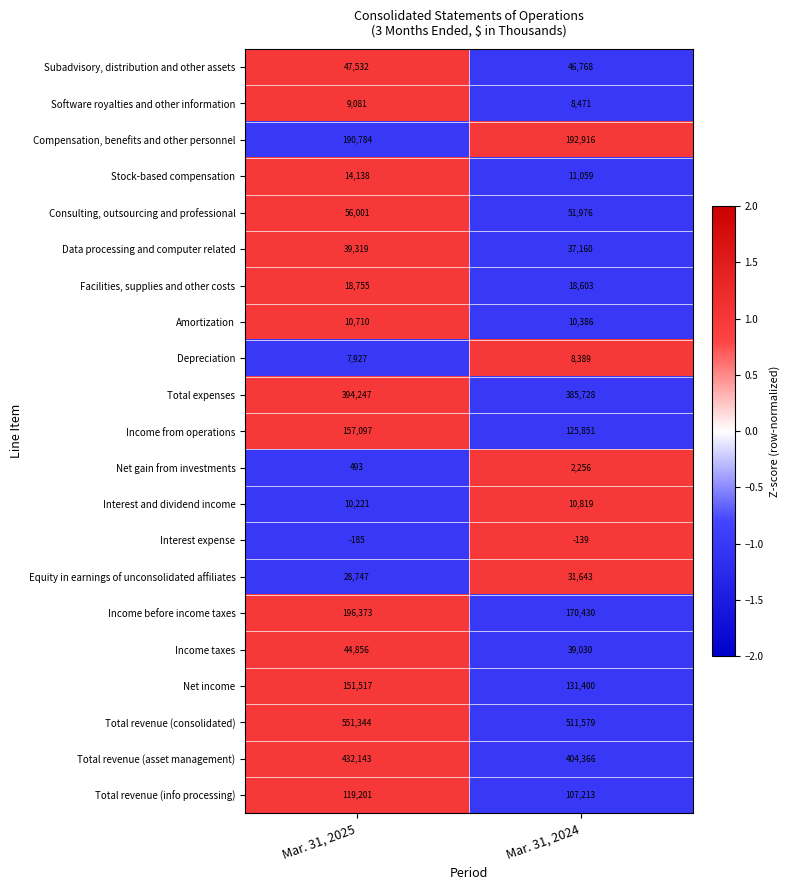

What is the total value across all series at Mar. 31, 2025?

2480301